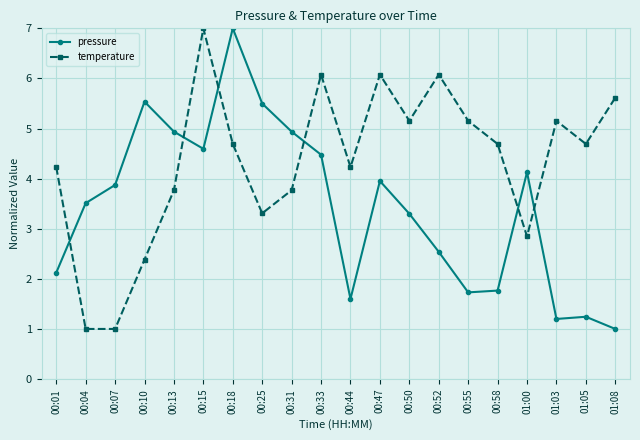

What is the label of the 5th point from the right?

00:58